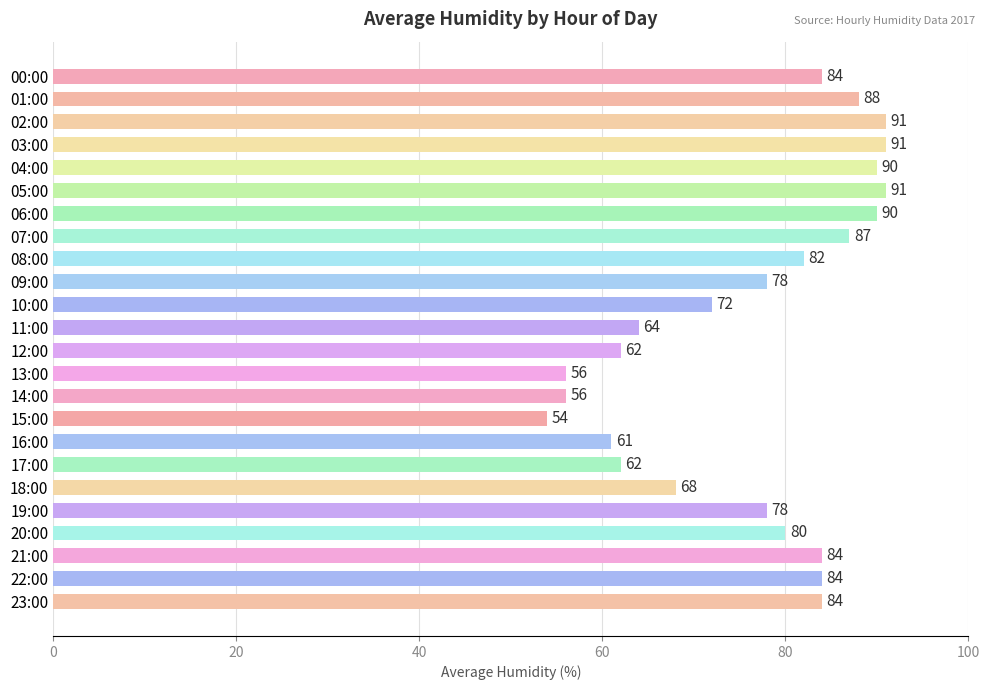

What is the average value?

77